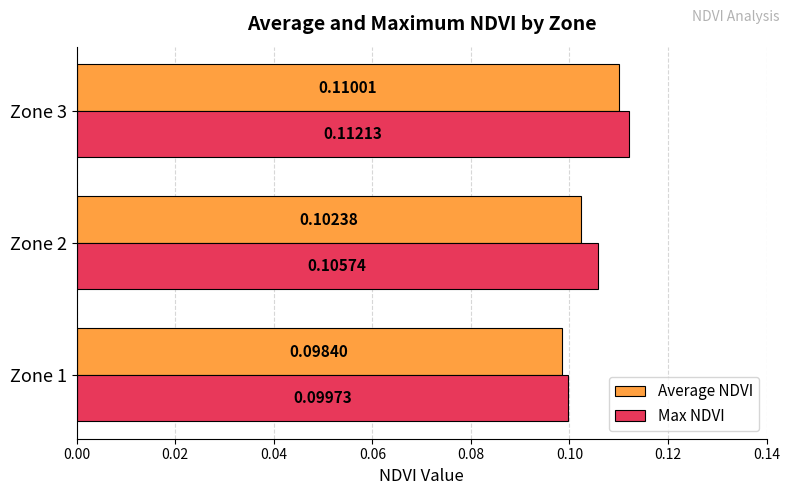

Between Zone 1 and Zone 3, which series saw the biggest shift?

Max NDVI